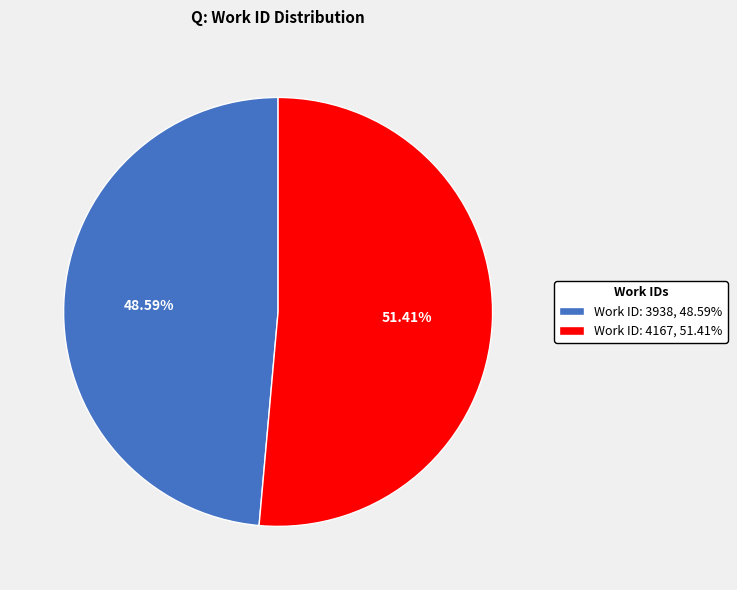

How many segments does this pie chart have?

2